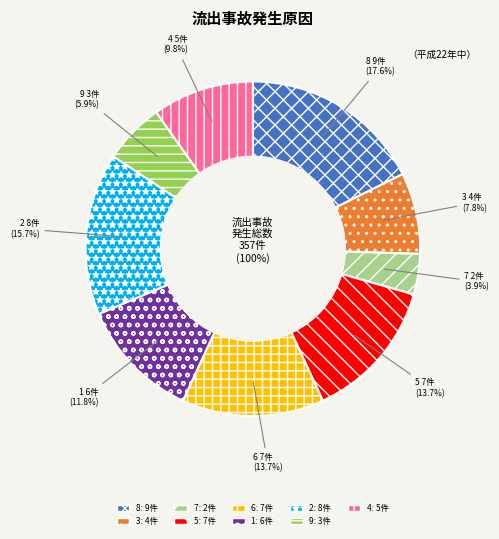

What is the largest slice in the pie chart?

8